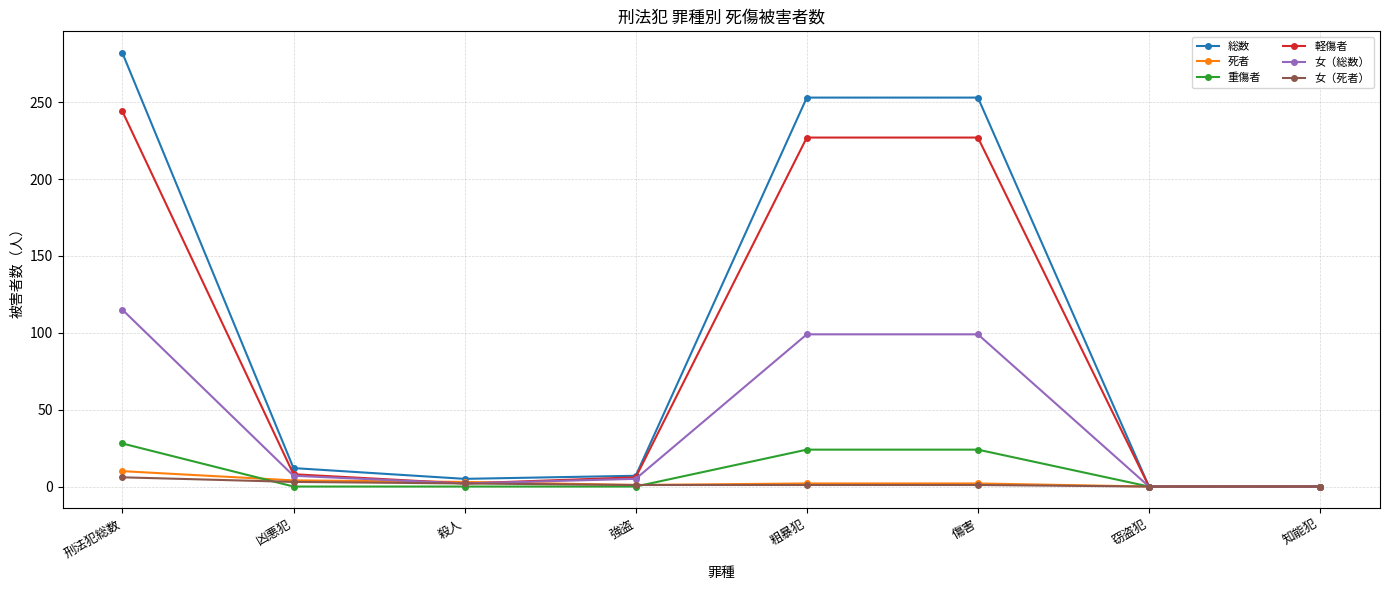

What is the difference between the highest and lowest values at 強盗?

7